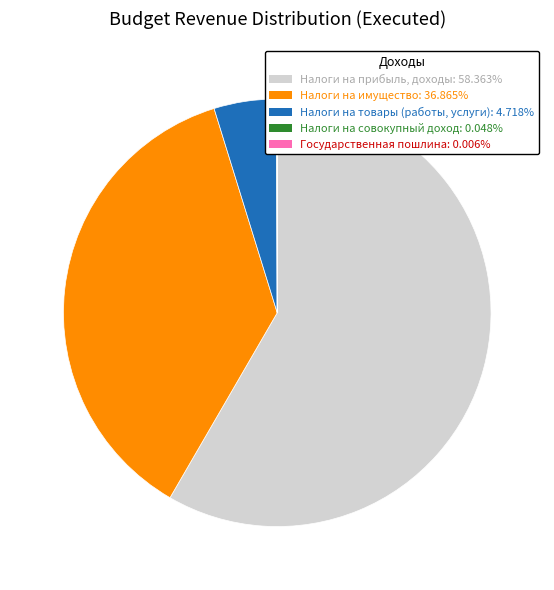

Is there any slice that represents more than half of the pie?

Yes